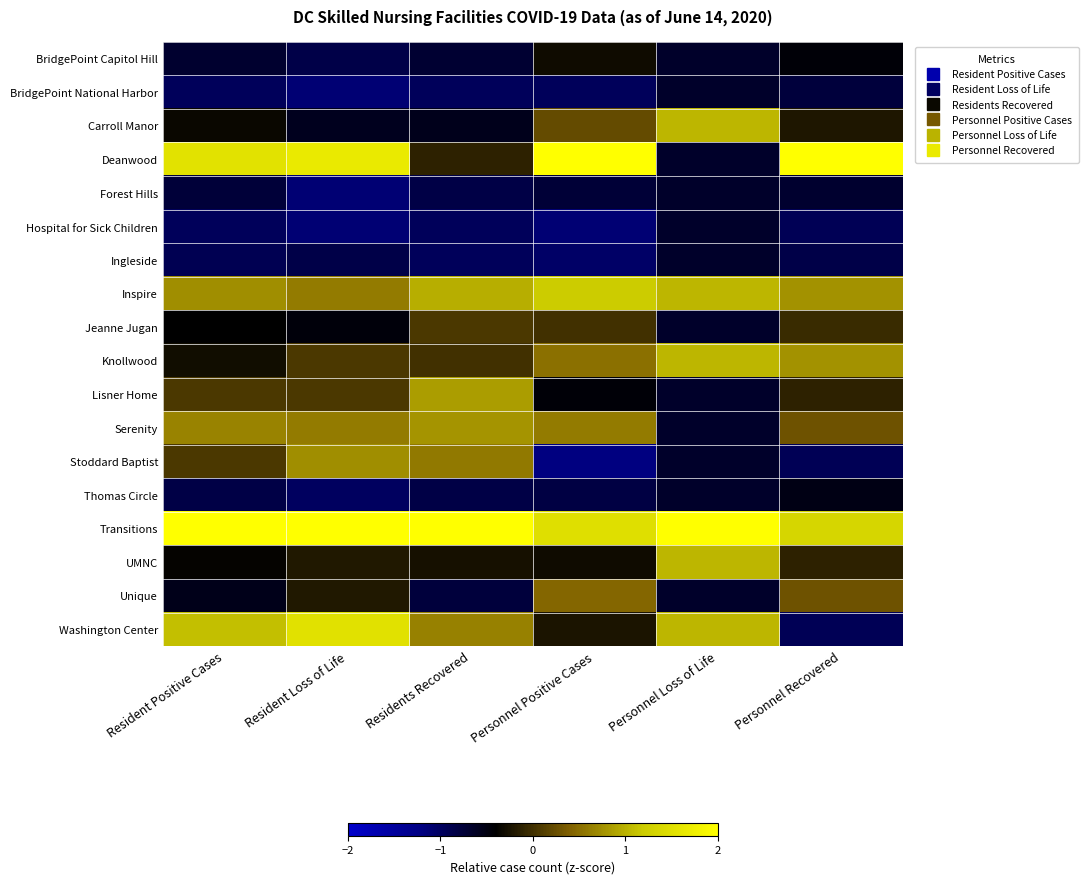

How many series are shown in this chart?

18